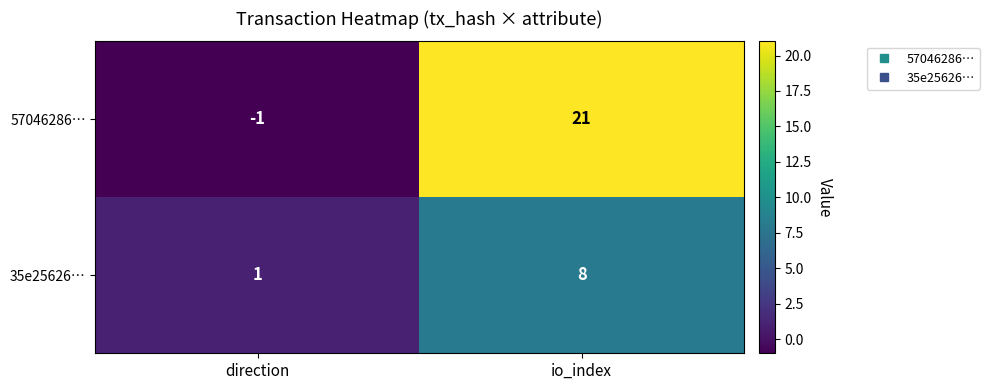

What is the sum of all 35e25626… values?

9